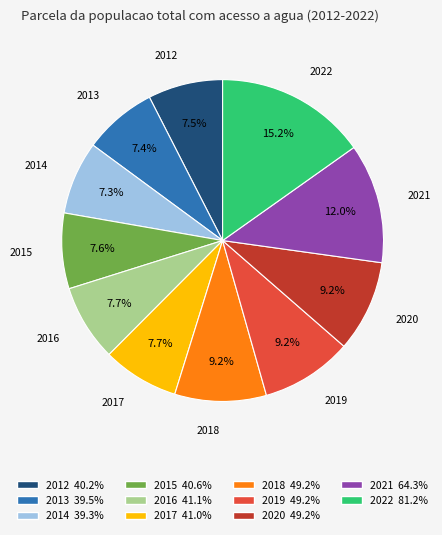

To the nearest percent, what is the difference between the 2018 and 2017 slice percentages?

2%